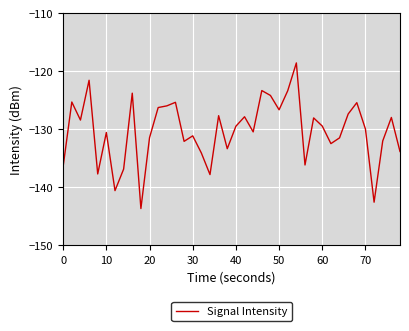

What is the sum of all values?

-5210.1